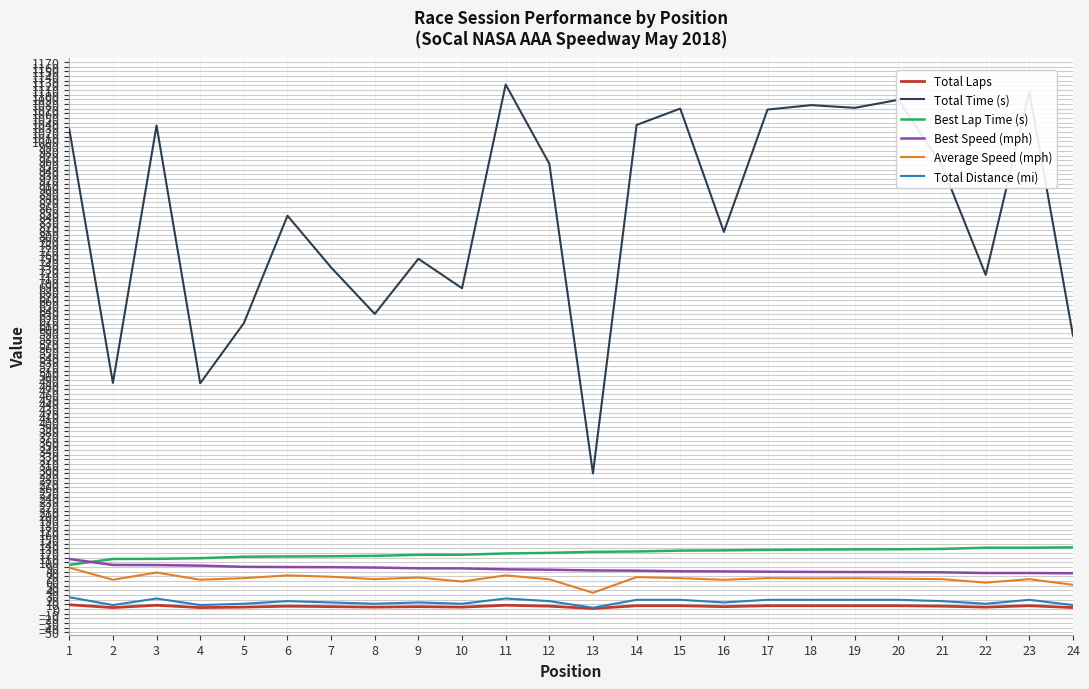

At how many categories does at least one series exceed 600?

20